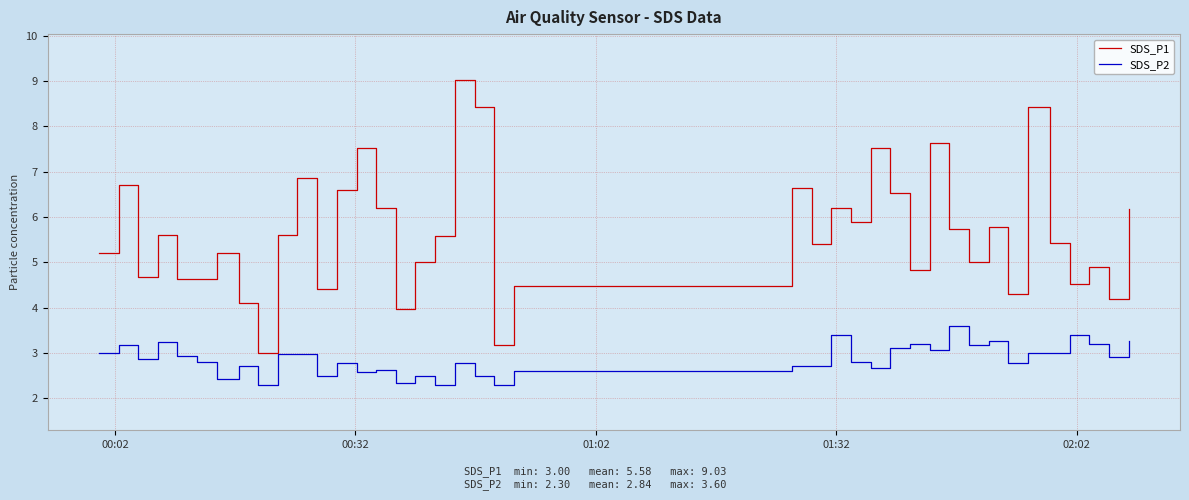

Rank the series by their average value, from lowest to highest.

SDS_P2, SDS_P1